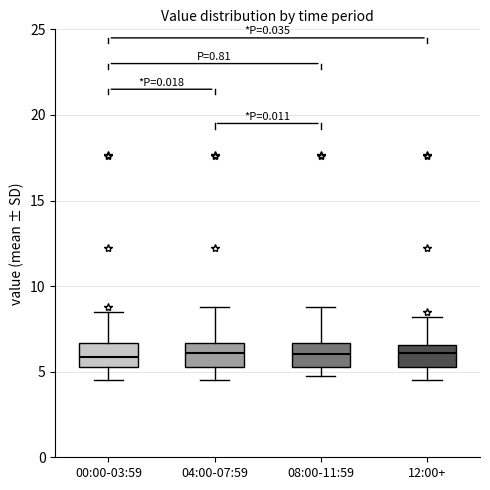

Reading left to right, read every box against the y-axis: the position of its median line, the range the box covers, and the ends of its whiskers. The values are not printed on the chart, so give them approximately, as read against the axis.

00:00-03:59: median 6.0, box 5.5 to 6.5, whiskers 4.5 to 8.5
04:00-07:59: median 6.0, box 5.5 to 6.5, whiskers 4.5 to 9.0
08:00-11:59: median 6.0, box 5.5 to 6.5, whiskers 4.5 to 9.0
12:00+: median 6.0, box 5.5 to 6.5, whiskers 4.5 to 8.0